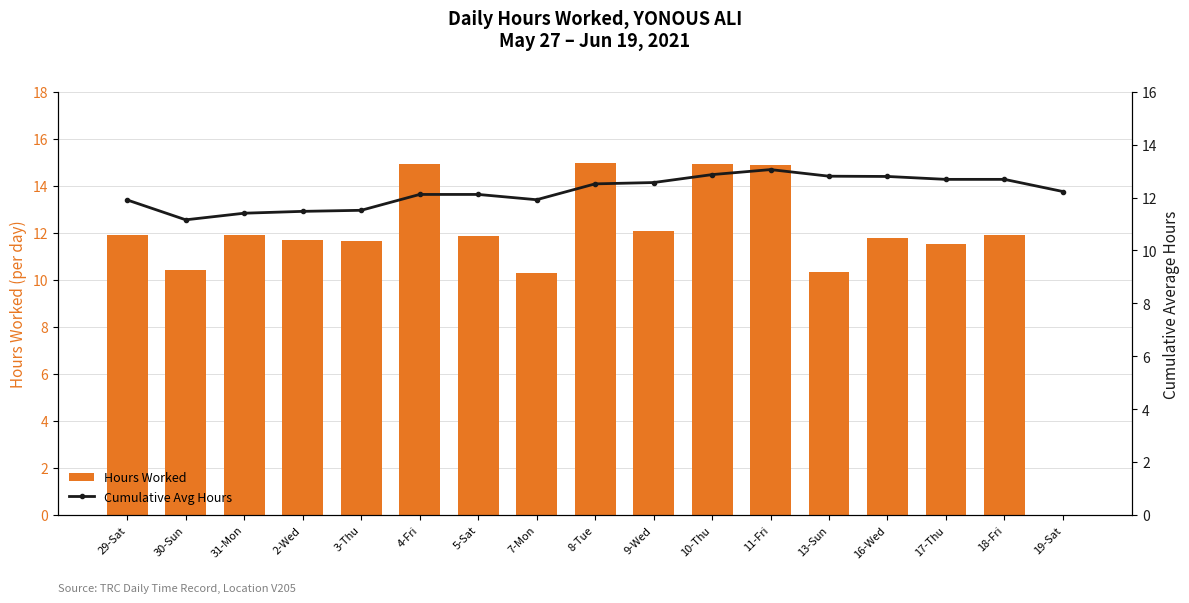

Reading left to right, what are all the values shown in this chart?

Hours Worked: 29-Sat=11.9	30-Sun=10.4	31-Mon=11.9	2-Wed=11.7	3-Thu=11.7	4-Fri=14.9	5-Sat=11.8	7-Mon=10.3	8-Tue=15.0	9-Wed=12.1	10-Thu=14.9	11-Fri=14.9	13-Sun=10.3	16-Wed=11.8	17-Thu=11.5	18-Fri=11.9	19-Sat=0.0
Cumulative Avg Hours: 29-Sat=11.9	30-Sun=11.2	31-Mon=11.4	2-Wed=11.5	3-Thu=11.5	4-Fri=12.1	5-Sat=12.1	7-Mon=11.9	8-Tue=12.5	9-Wed=12.6	10-Thu=12.9	11-Fri=13.1	13-Sun=12.8	16-Wed=12.8	17-Thu=12.7	18-Fri=12.7	19-Sat=12.2